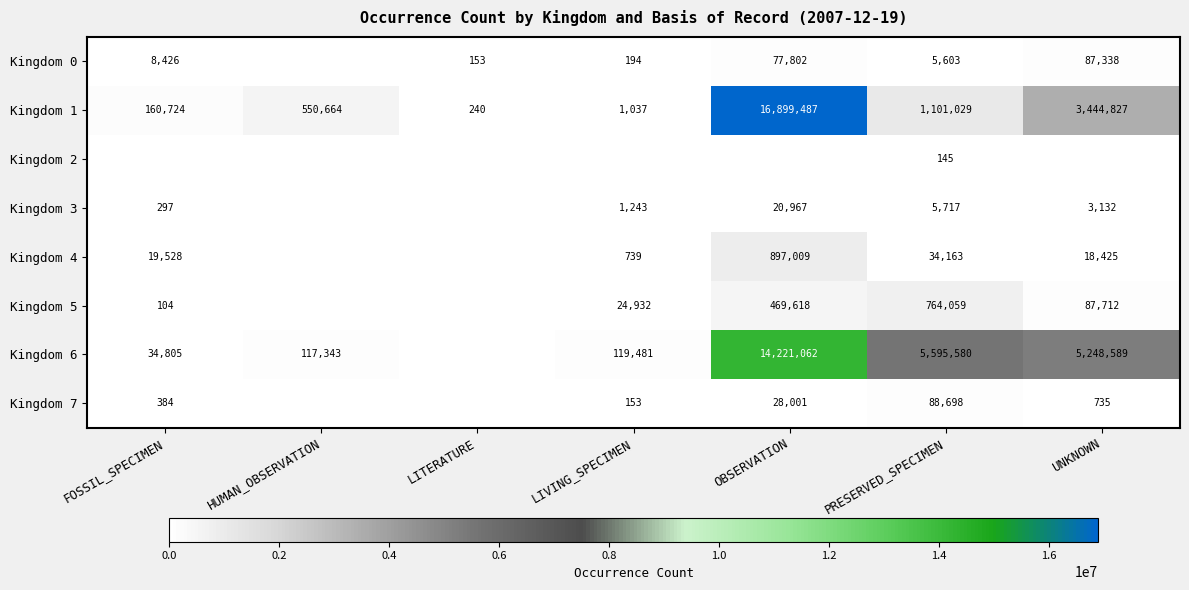

The Kingdom 6 series shows 117343 at HUMAN_OBSERVATION. True or false?

True